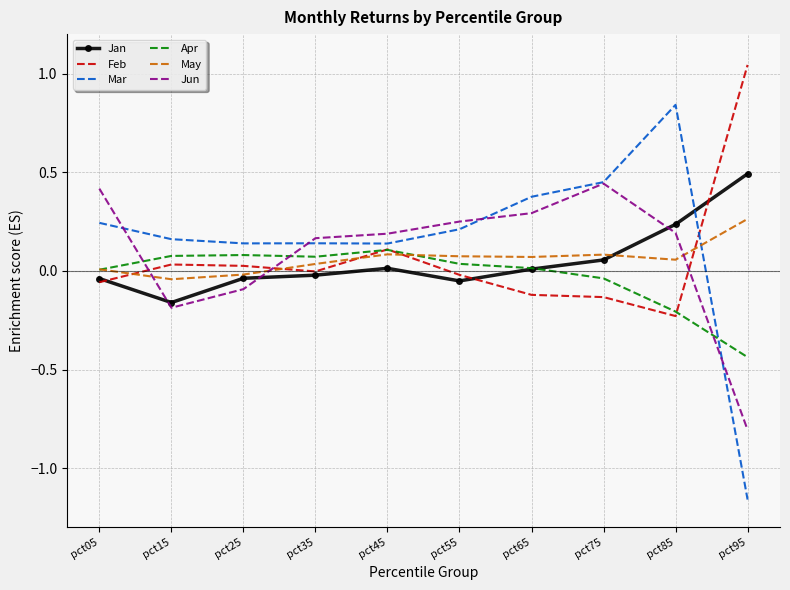

The Mar series shows -0.7 at pct95. True or false?

False